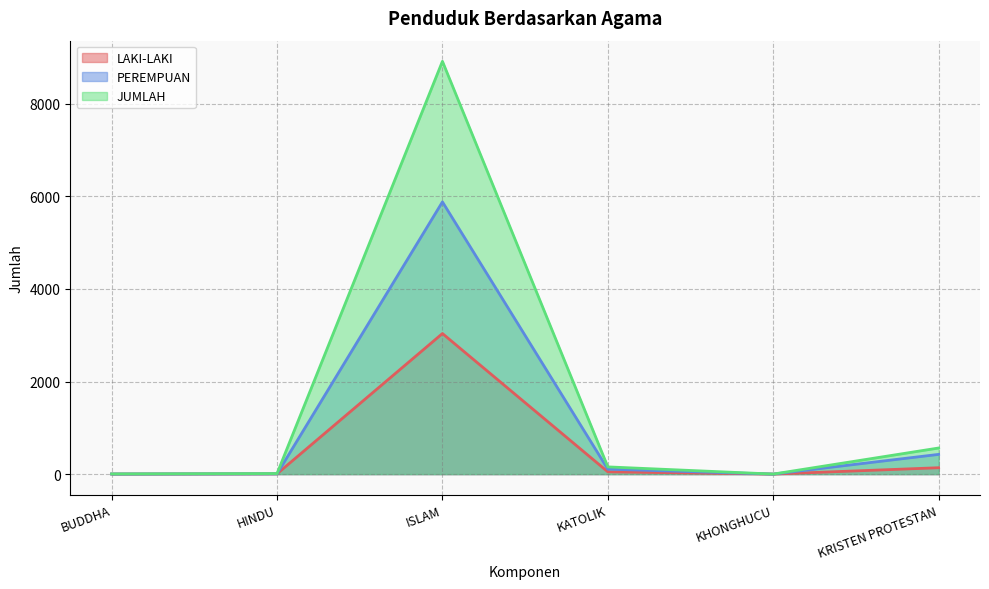

True or false: LAKI-LAKI has a value of 1249 at ISLAM.

False